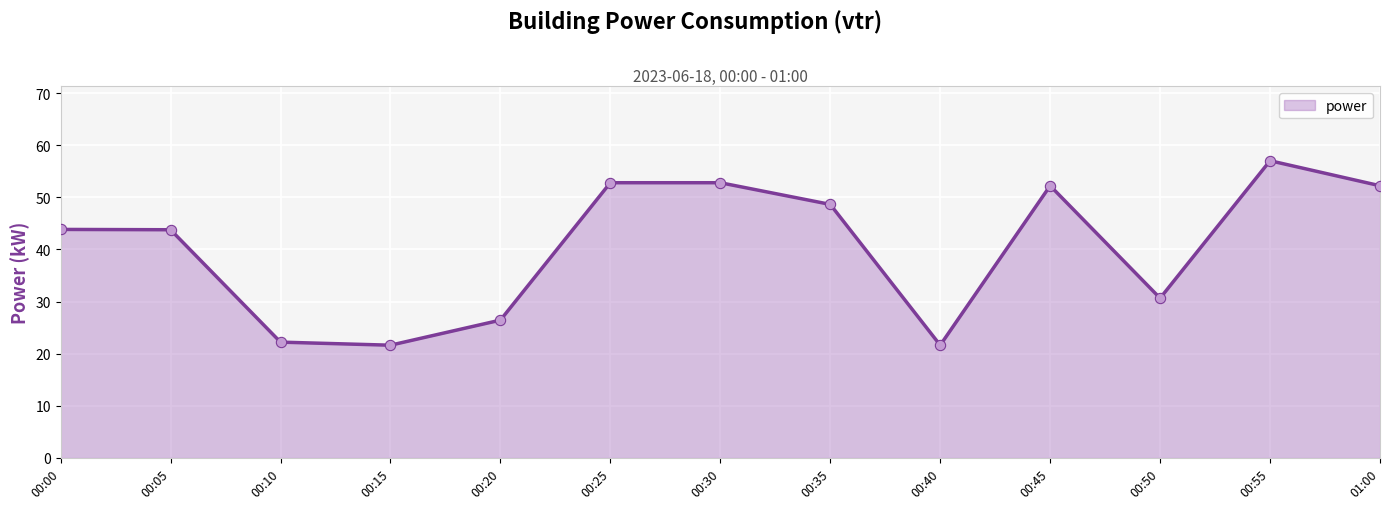

What is the change in value from 00:30 to 00:55?

+4.2